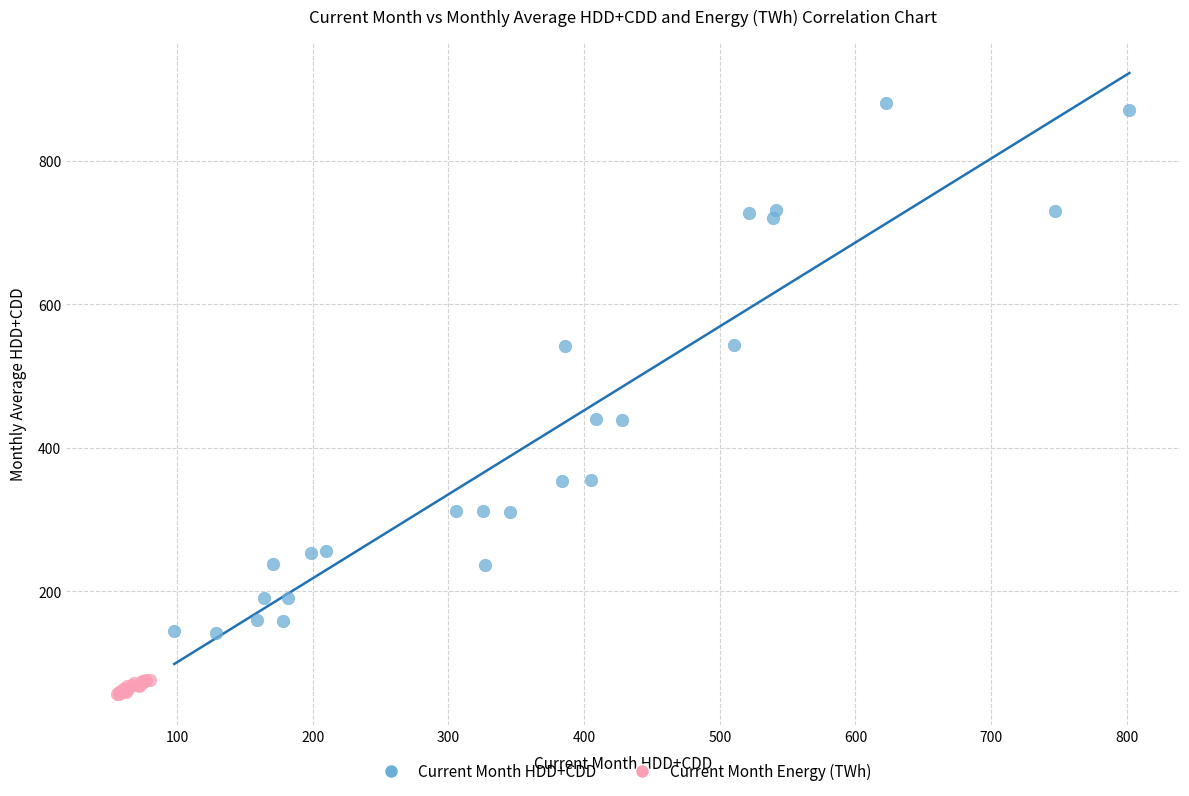

Which series contains the highest Y value?

Current Month HDD+CDD